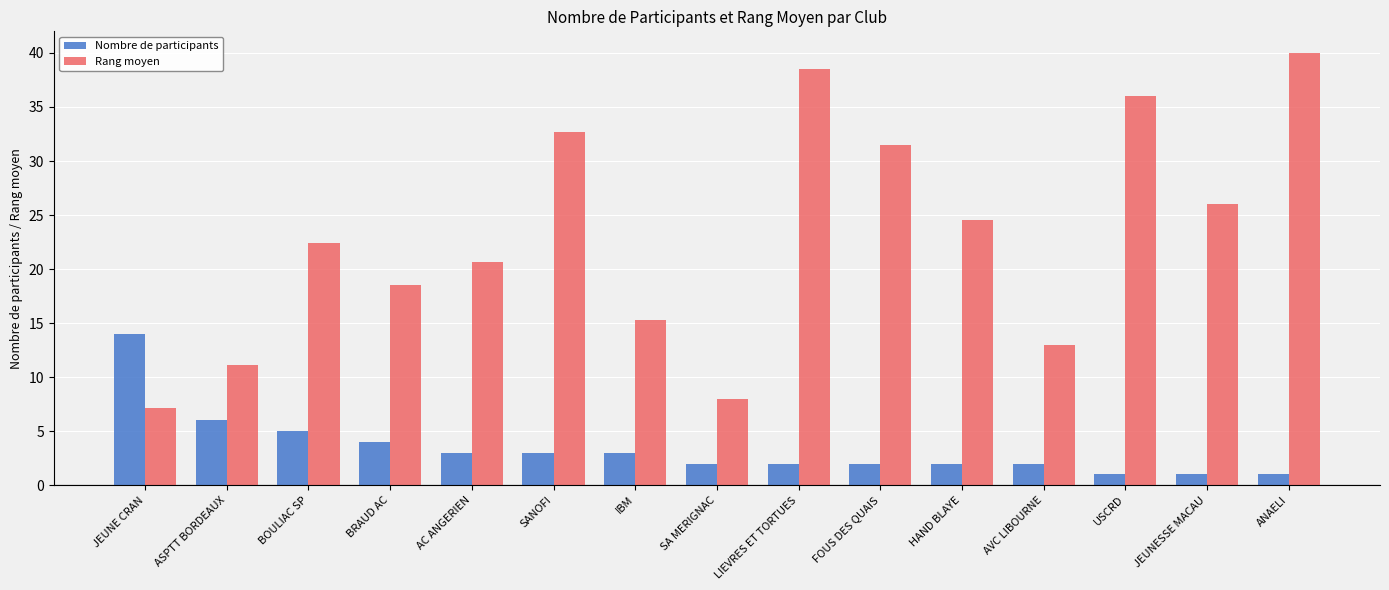

Rank the series by their average value, from highest to lowest.

Rang moyen, Nombre de participants